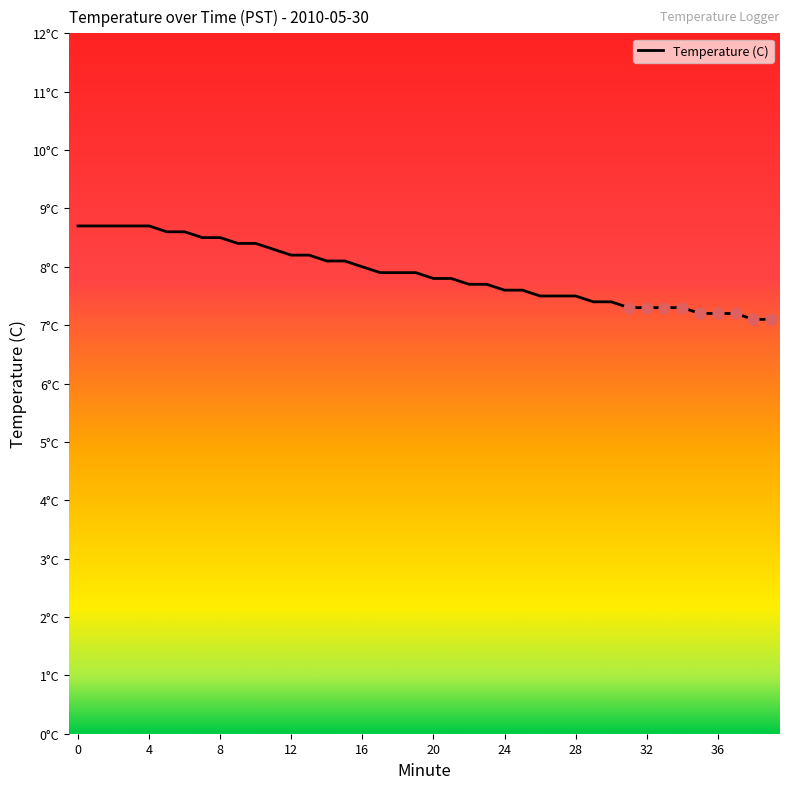

Does the chart have visible grid lines?

No